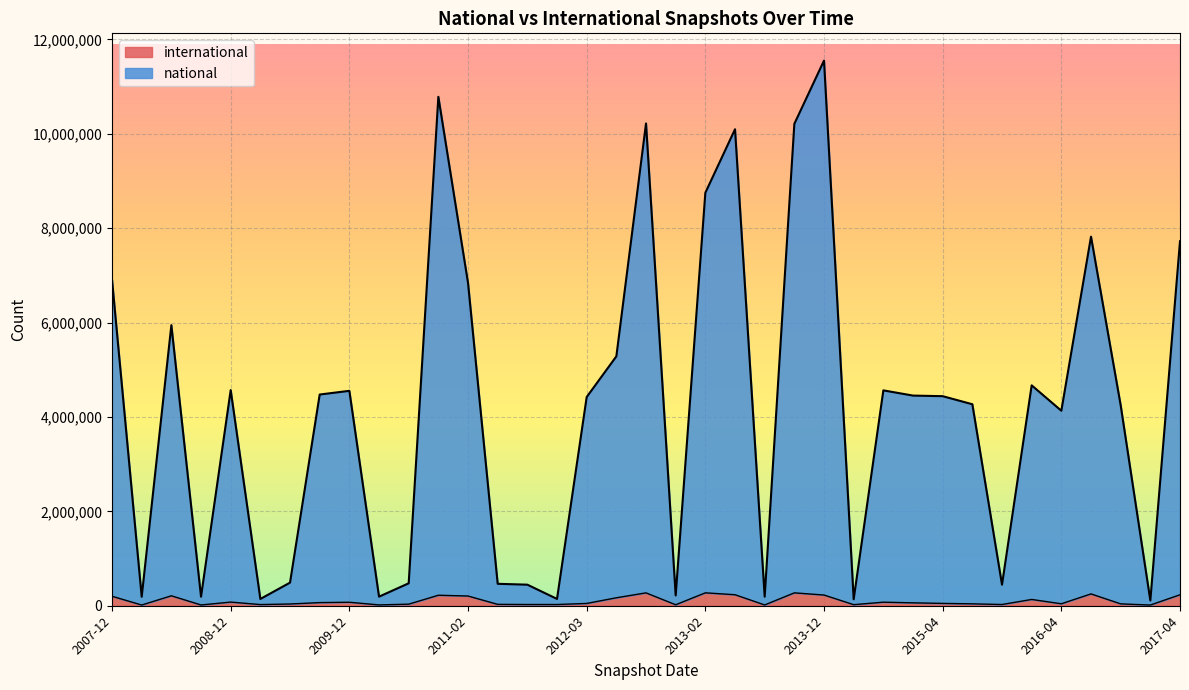

Rank the series by their maximum value, from highest to lowest.

national, international